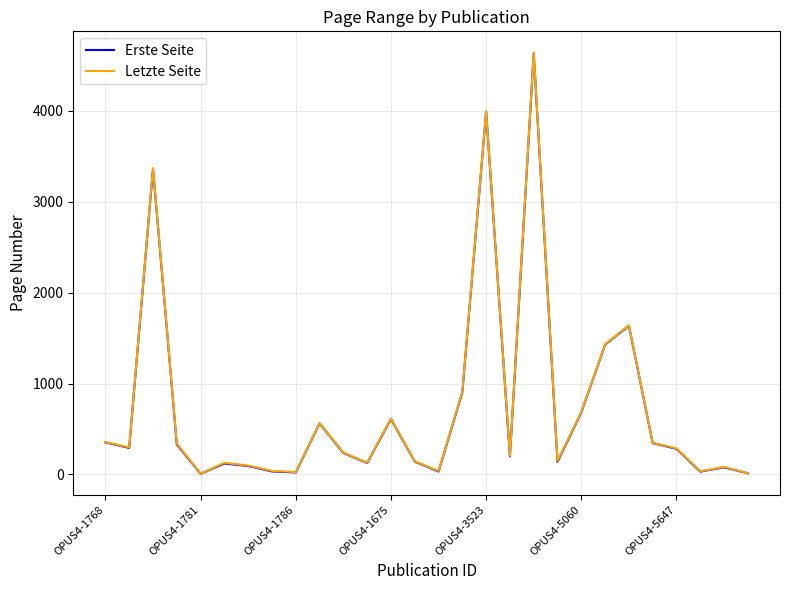

What is the lowest value of the Letzte Seite series?

7